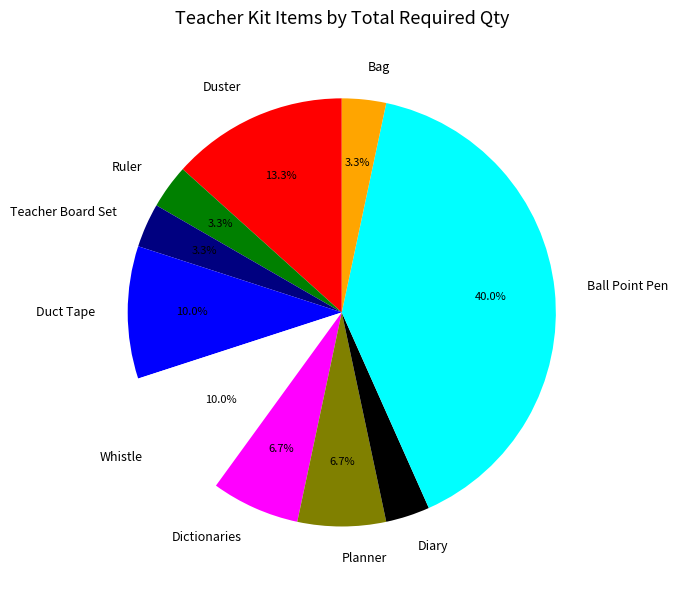

What percentage is the Teacher Board Set slice, to the nearest percent?

3%